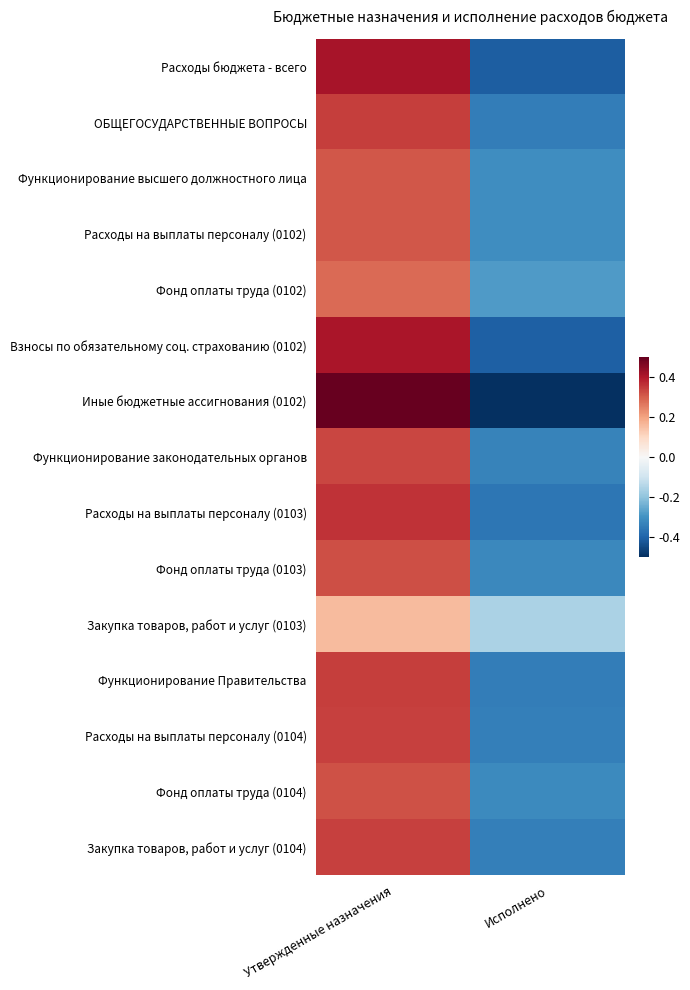

Which has a higher value, Исполнено or Утвержденные назначения?

Утвержденные назначения